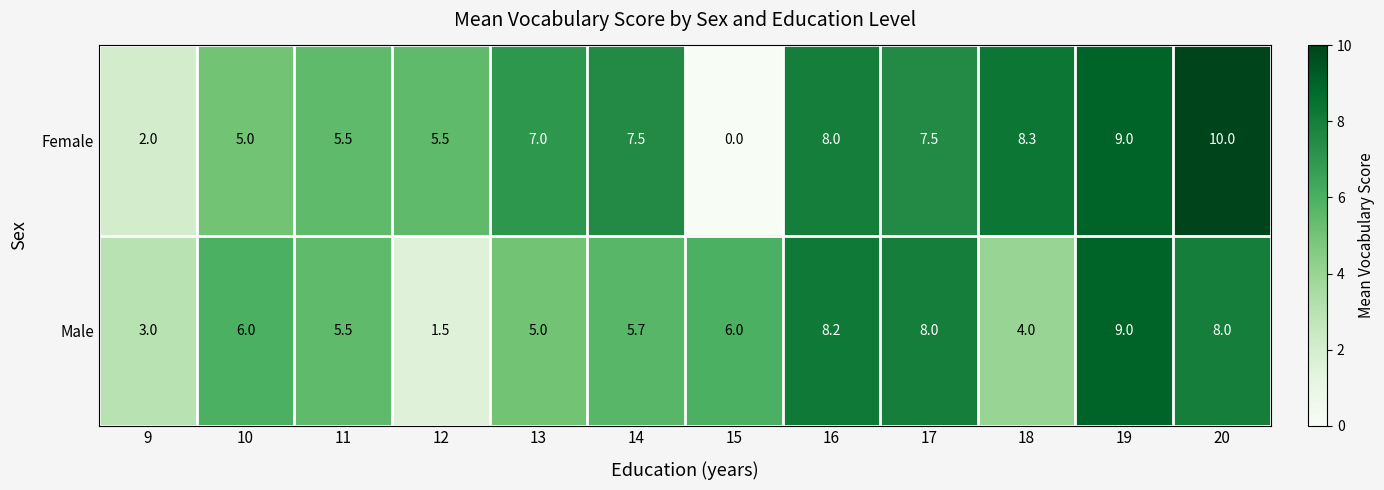

Which series has the largest range (max minus min)?

Female